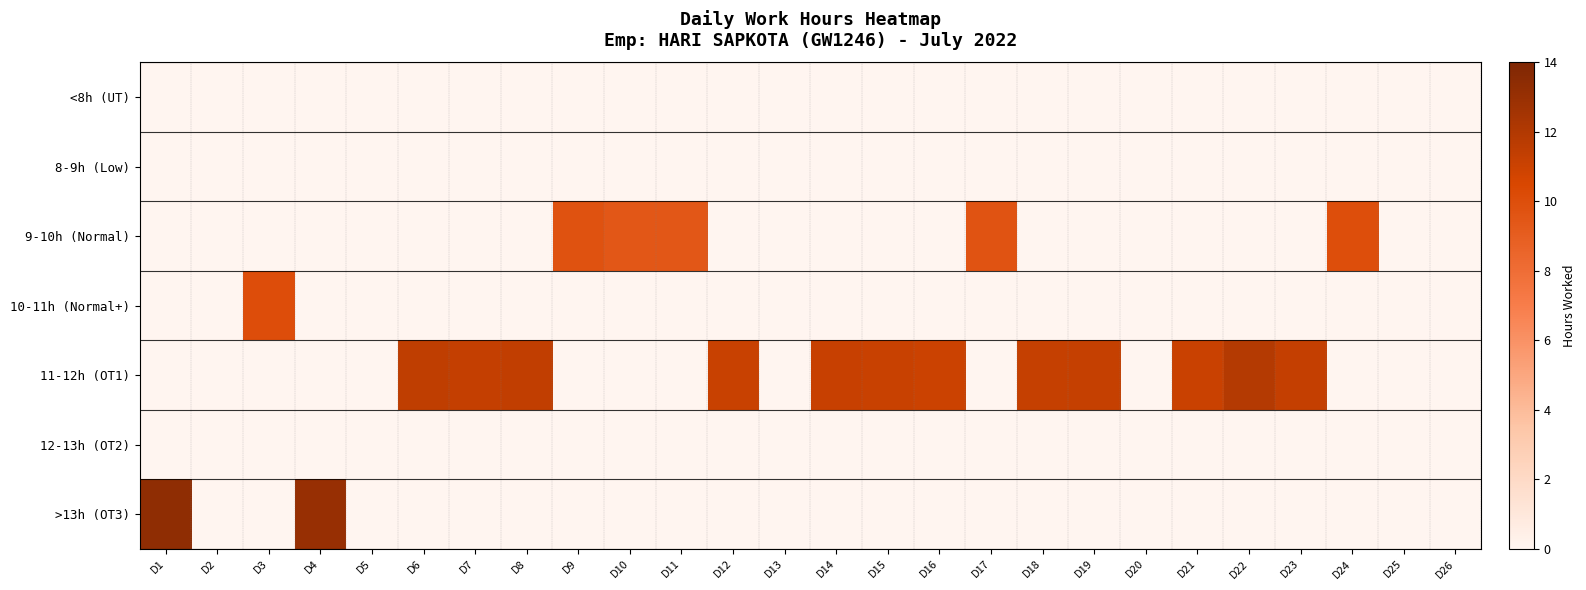

How many categories are shown in the chart?

26